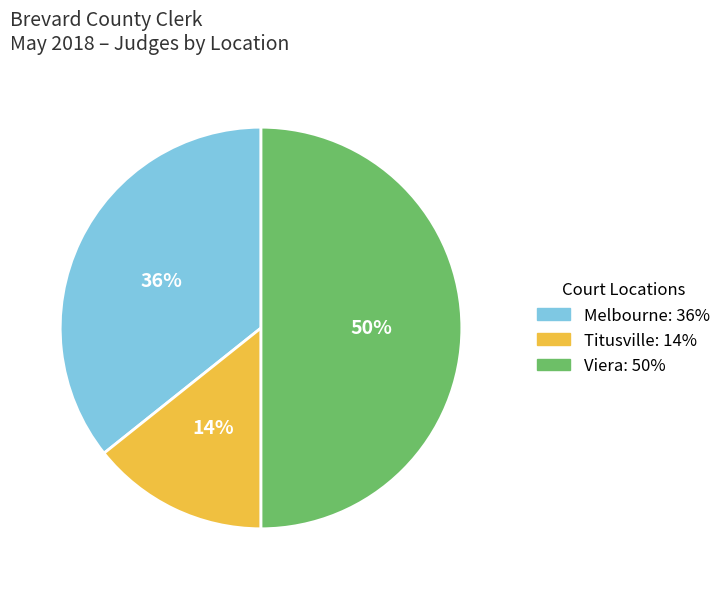

To the nearest percent, what is the average slice percentage?

33%